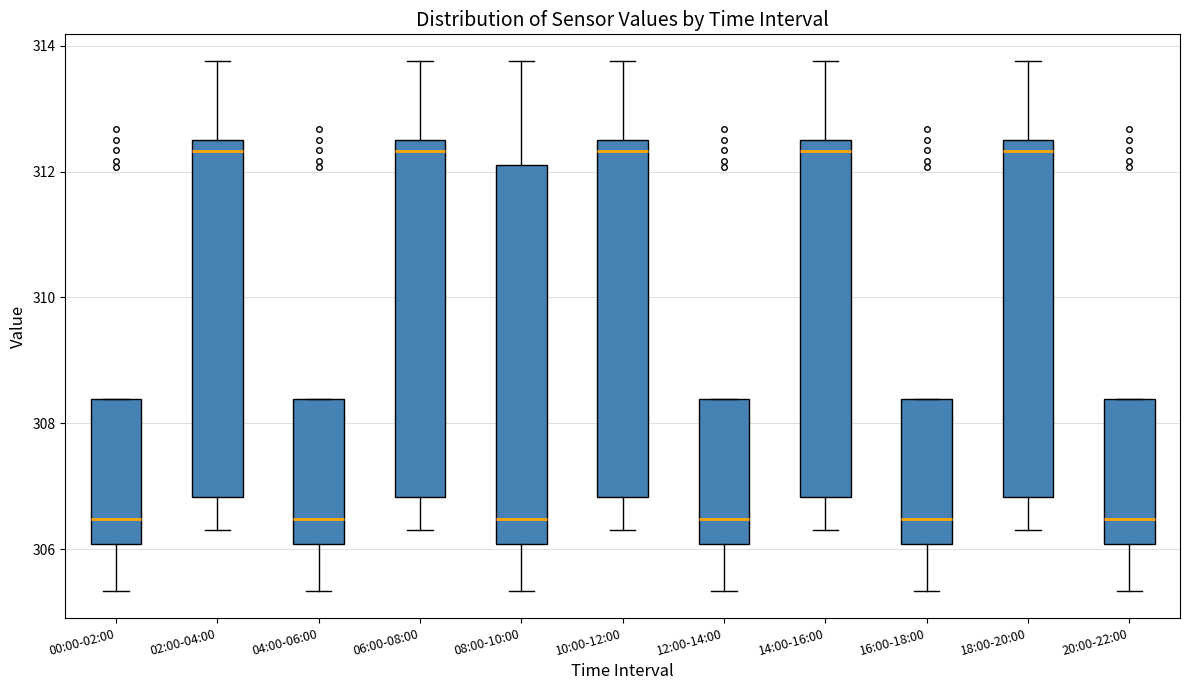

Comparing the boxes themselves (not the whiskers), which one is the tallest?

08:00-10:00